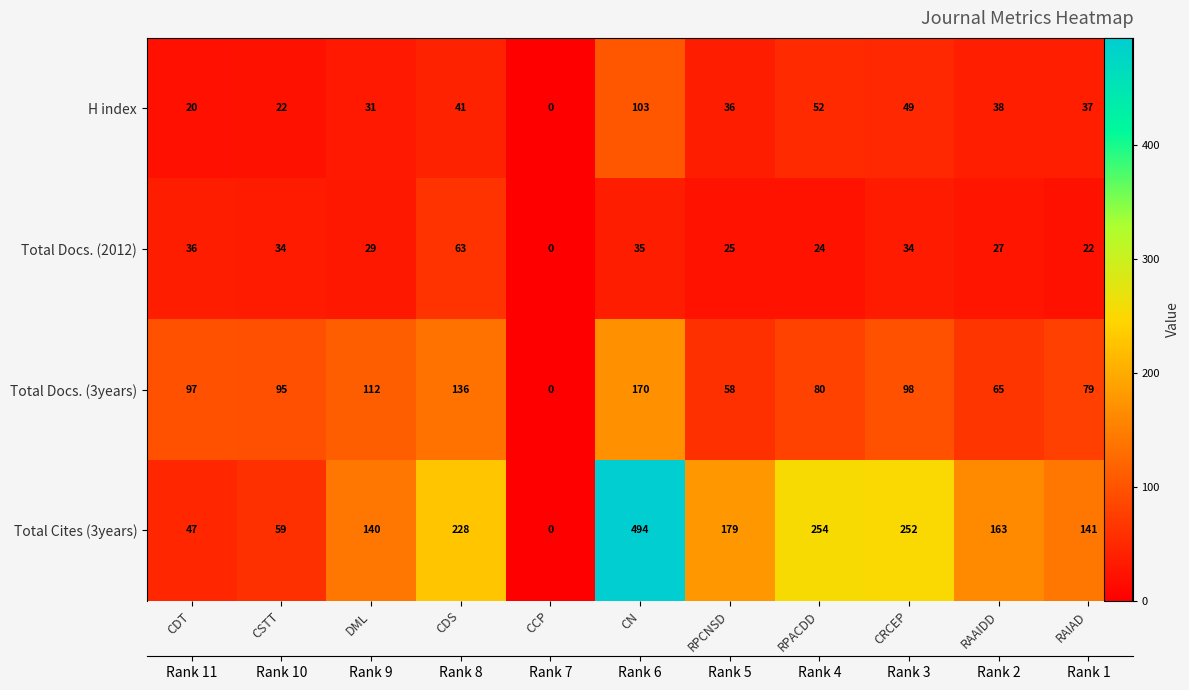

Rank the series by their maximum value, from lowest to highest.

Total Docs. (2012), H index, Total Docs. (3years), Total Cites (3years)